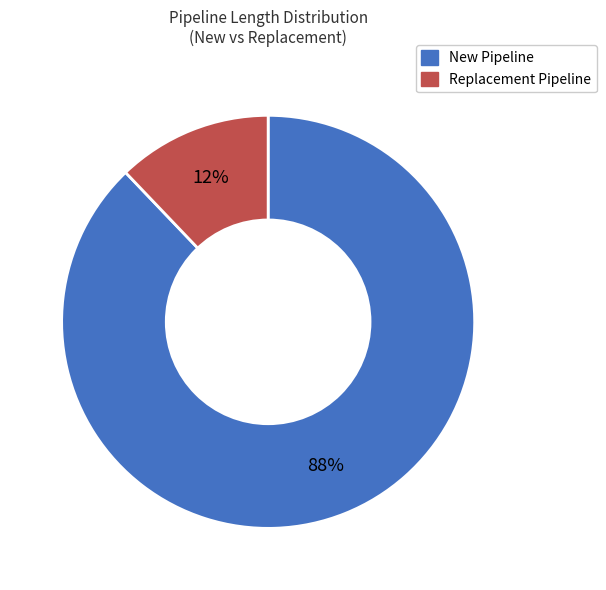

Does any single category account for the majority?

Yes